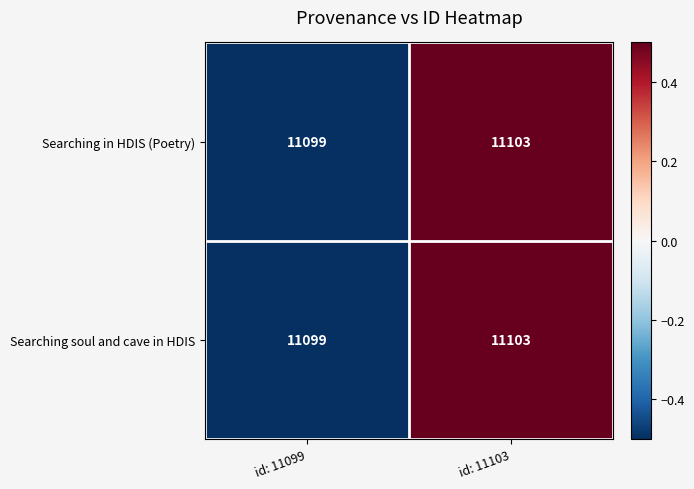

List the labels in order of Searching in HDIS (Poetry) value, smallest first.

id: 11099, id: 11103